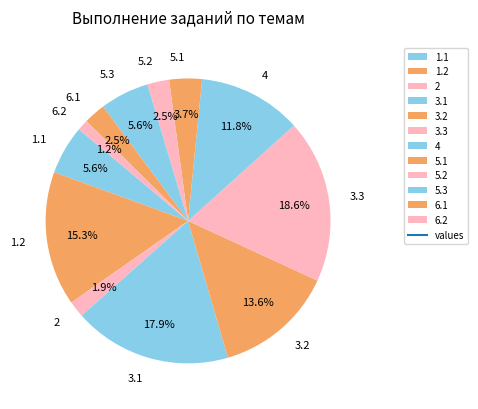

Does any single category account for the majority?

No